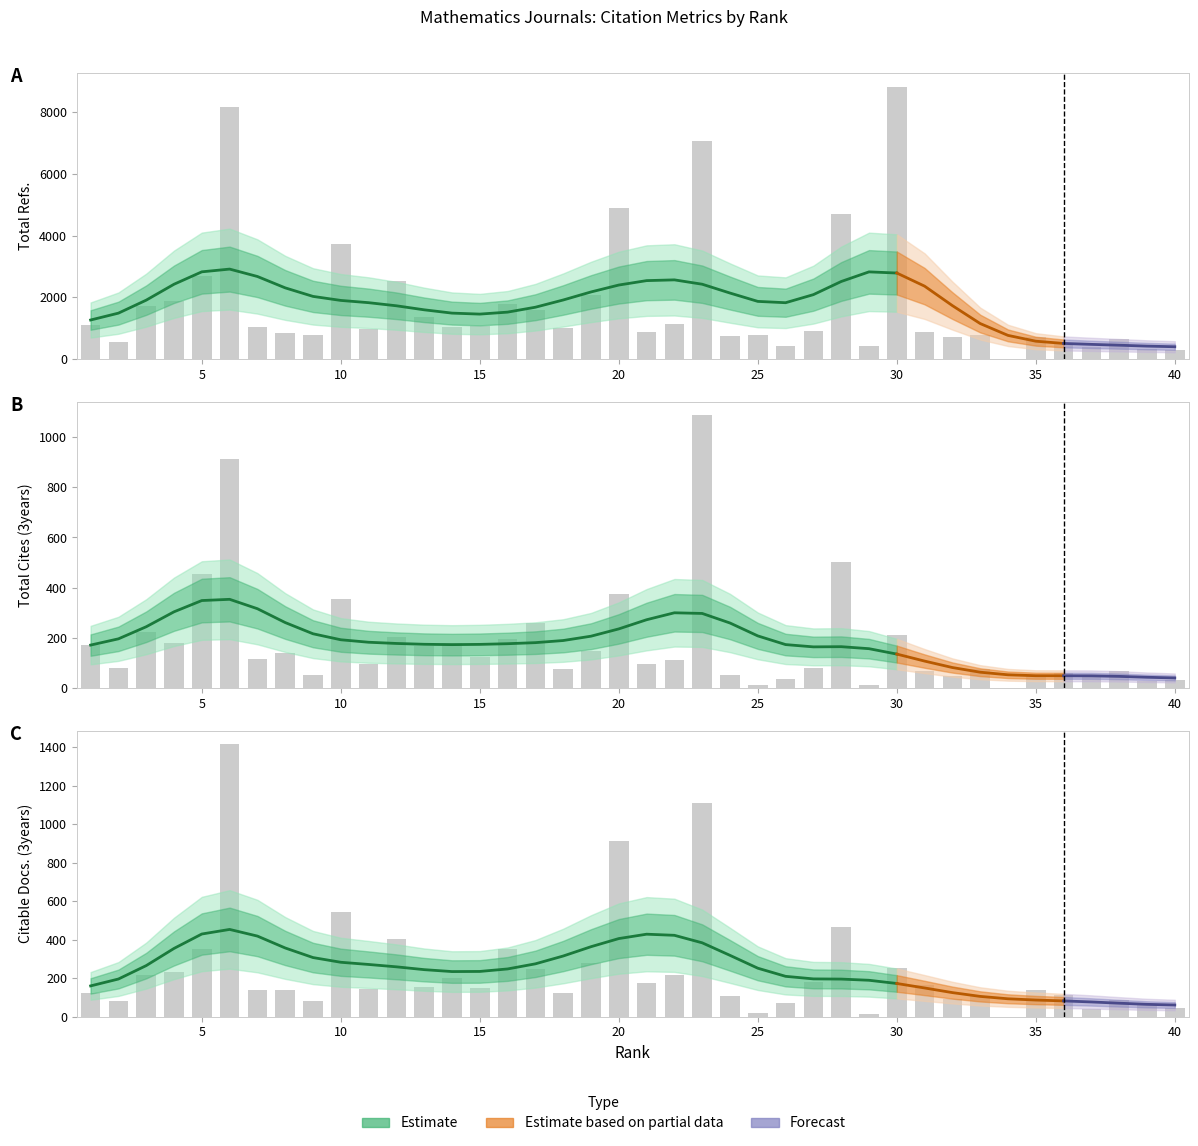

At which label is Citable Docs. (3years) closest to 707?

10